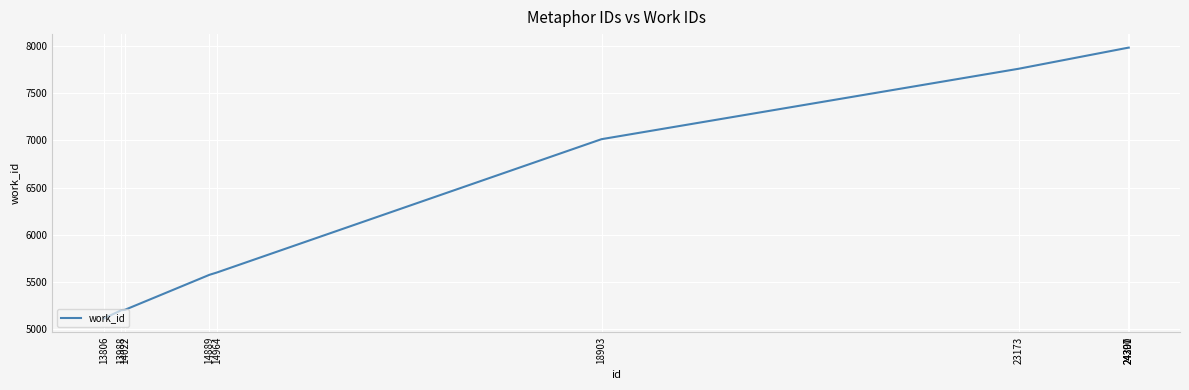

What is the maximum value shown in the chart?

7984